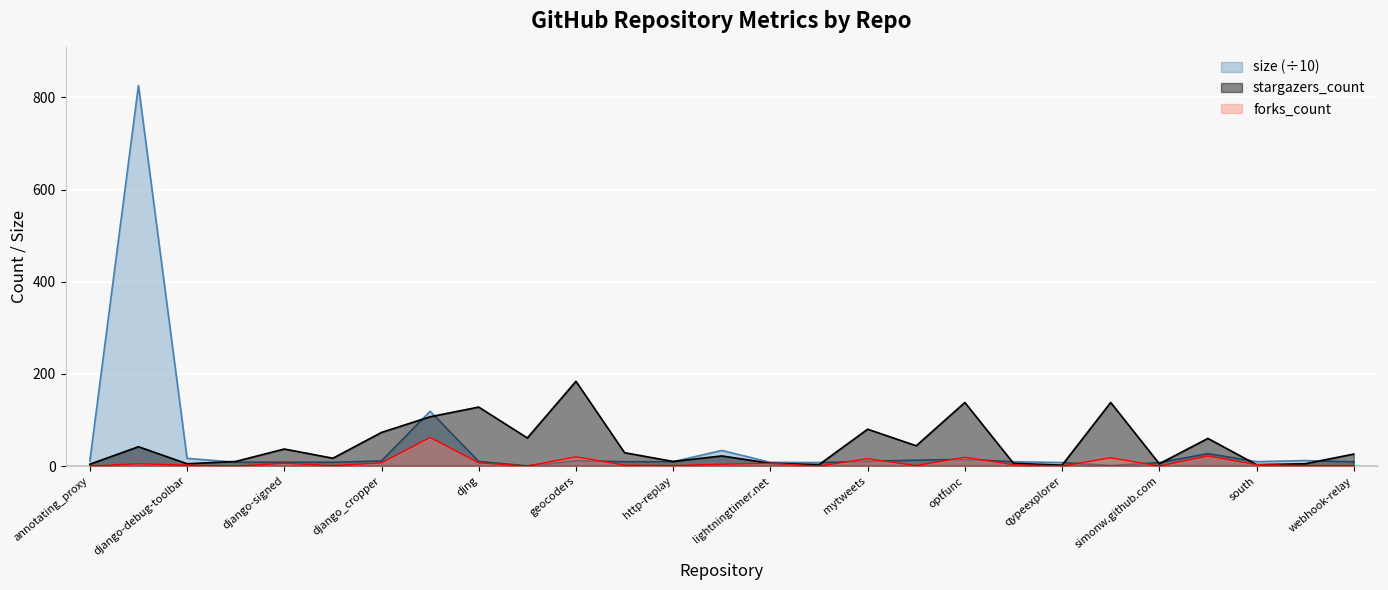

What is the difference between the stargazers_count values at simonw.github.com and moomazon?

2.0